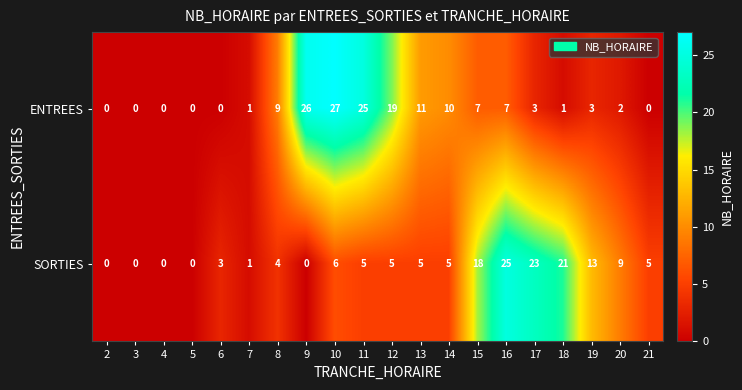

List the series in order of their peak value, highest first.

ENTREES, SORTIES